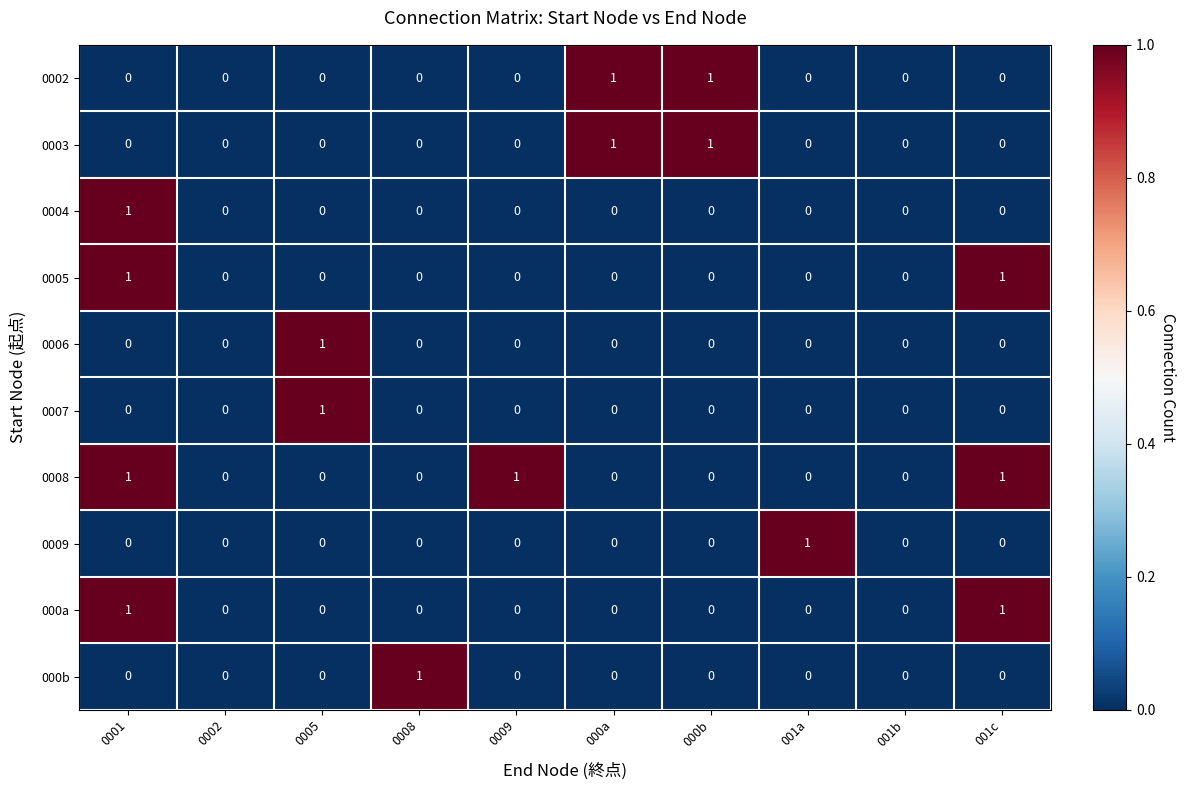

Which series has the largest total across all categories?

0008